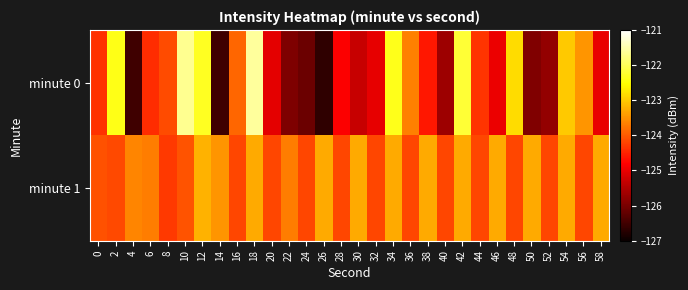

Which series has the largest range (max minus min)?

minute 0